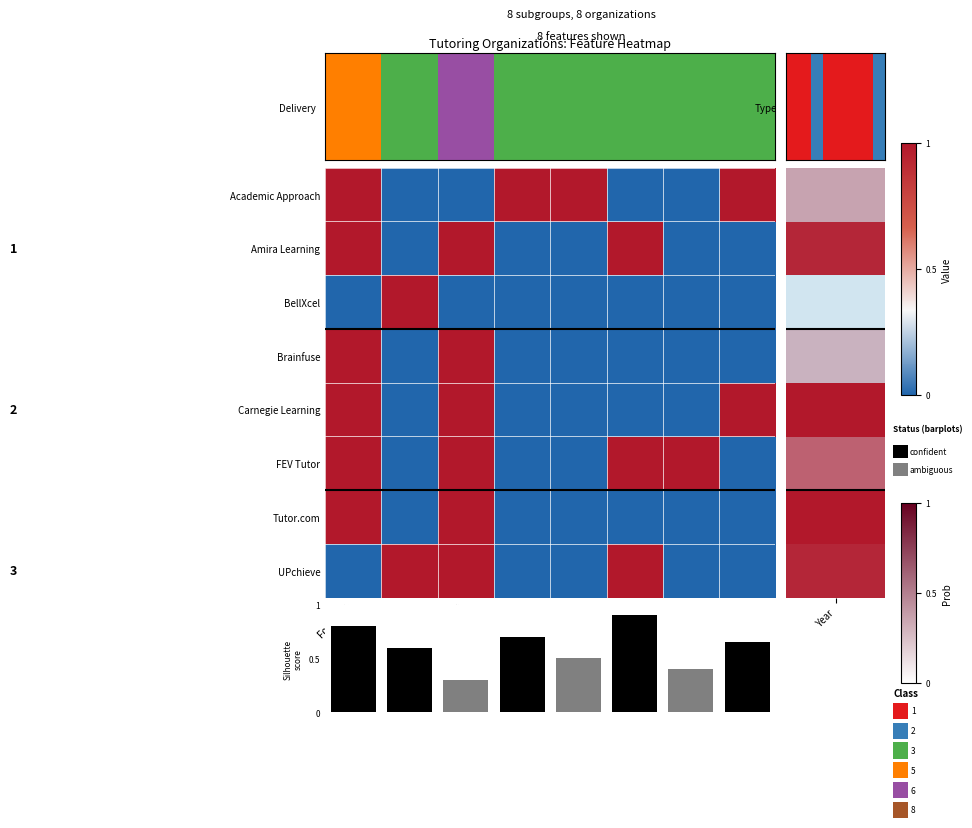

Reading left to right, list all the values displayed in this chart.

Academic Approach: For Profit=1	Nonprofit=0	Virtual=0	In-Person=1	Blended=1	RCT Study=0	QED Study=0	Family Eng=1
Amira Learning: For Profit=1	Nonprofit=0	Virtual=1	In-Person=0	Blended=0	RCT Study=1	QED Study=0	Family Eng=0
BellXcel: For Profit=0	Nonprofit=1	Virtual=0	In-Person=0	Blended=0	RCT Study=0	QED Study=0	Family Eng=0
Brainfuse: For Profit=1	Nonprofit=0	Virtual=1	In-Person=0	Blended=0	RCT Study=0	QED Study=0	Family Eng=0
Carnegie Learning: For Profit=1	Nonprofit=0	Virtual=1	In-Person=0	Blended=0	RCT Study=0	QED Study=0	Family Eng=1
FEV Tutor: For Profit=1	Nonprofit=0	Virtual=1	In-Person=0	Blended=0	RCT Study=1	QED Study=1	Family Eng=0
Tutor.com: For Profit=1	Nonprofit=0	Virtual=1	In-Person=0	Blended=0	RCT Study=0	QED Study=0	Family Eng=0
UPchieve: For Profit=0	Nonprofit=1	Virtual=1	In-Person=0	Blended=0	RCT Study=1	QED Study=0	Family Eng=0